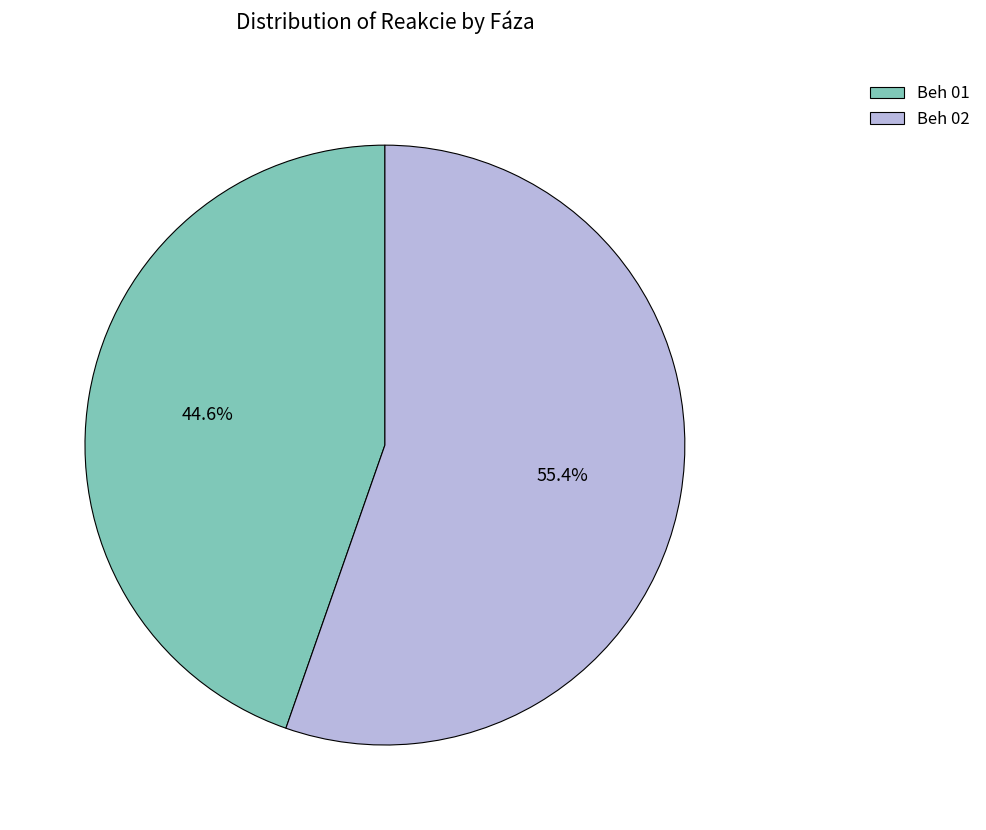

What percentage is NOT represented by Beh 01?

55.4%